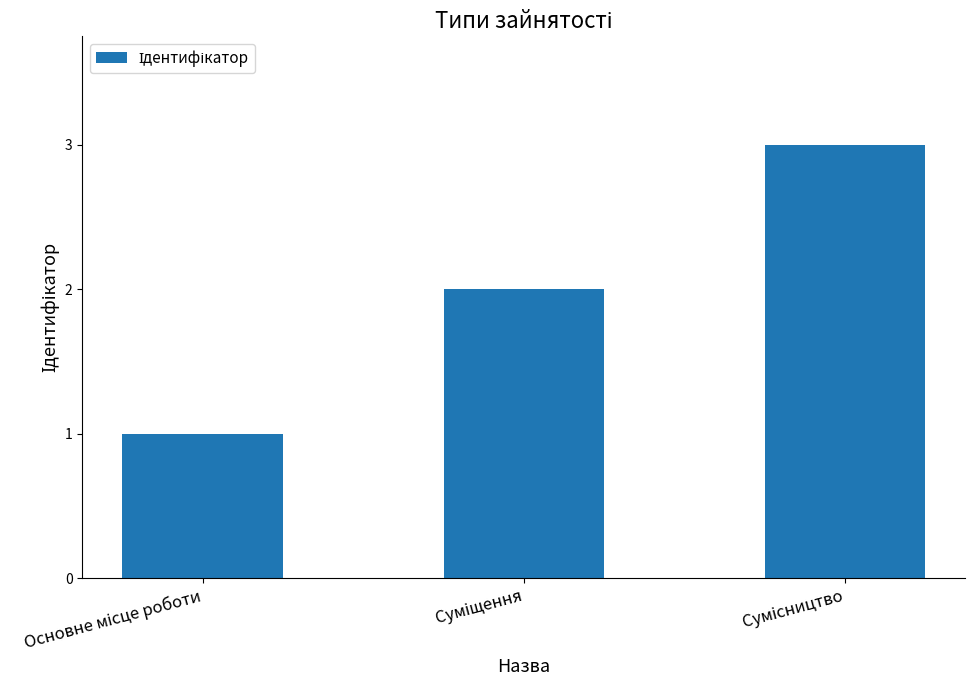

How many values are below 2?

1